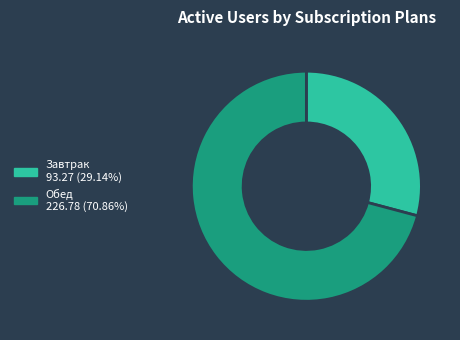

Which slice represents more than half of the pie?

Обед